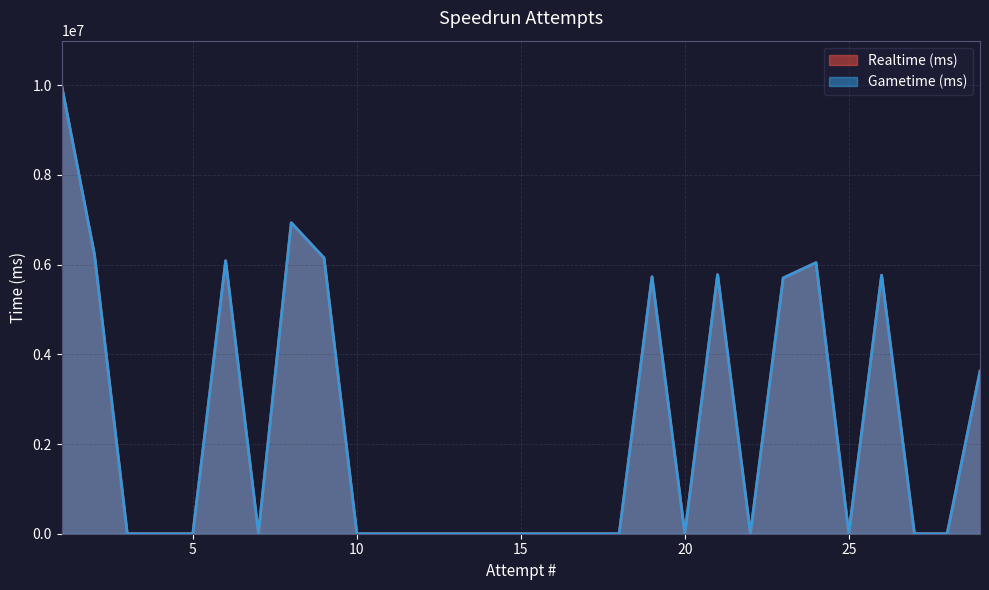

True or false: Gametime (ms) and Realtime (ms) cross at least once.

False